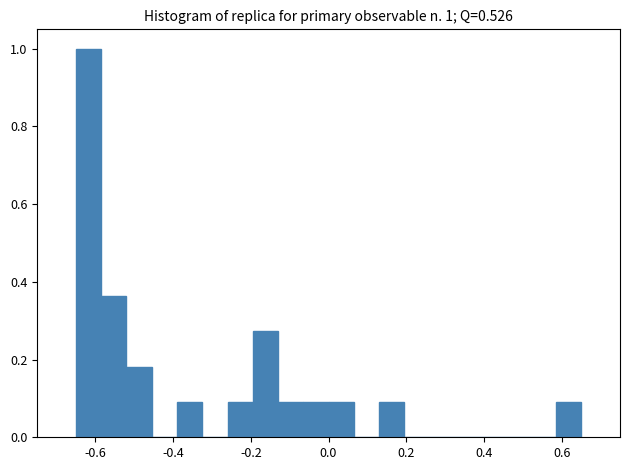

Read against the x-axis, roughly where is the centre of the tallest bar?

-0.62